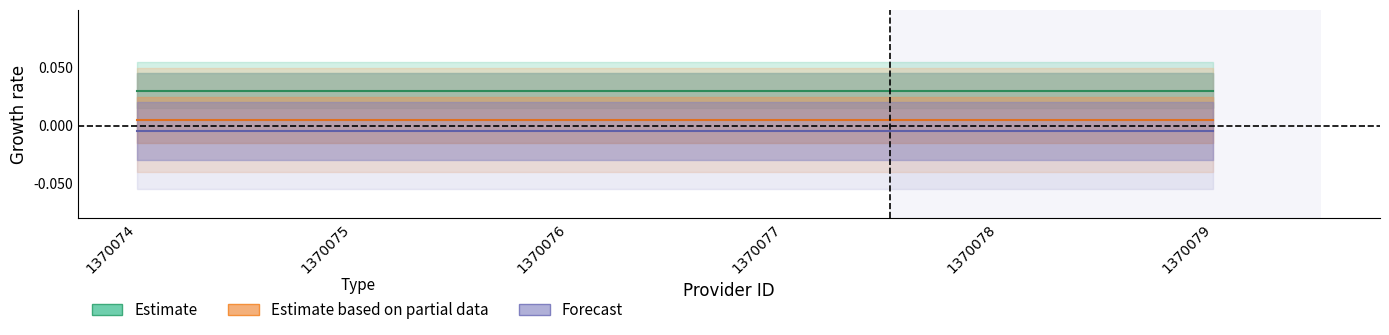

Between 1370075 and 1370079, which is larger?

1370075